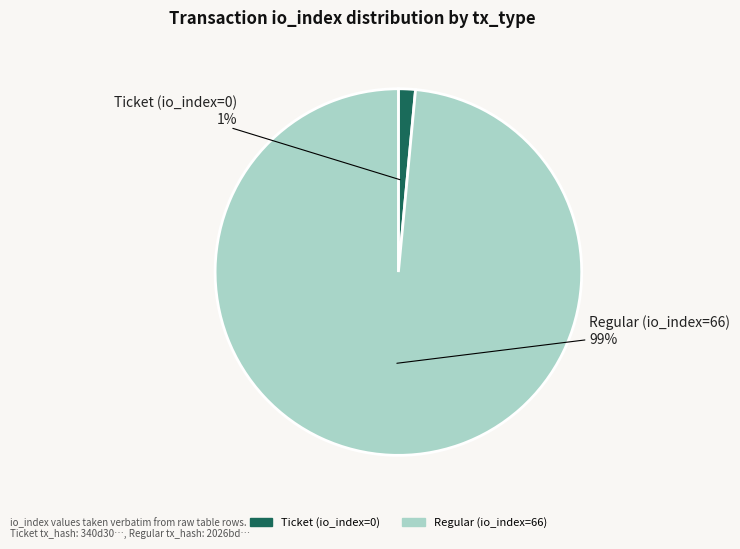

How many slices are in this pie chart?

2